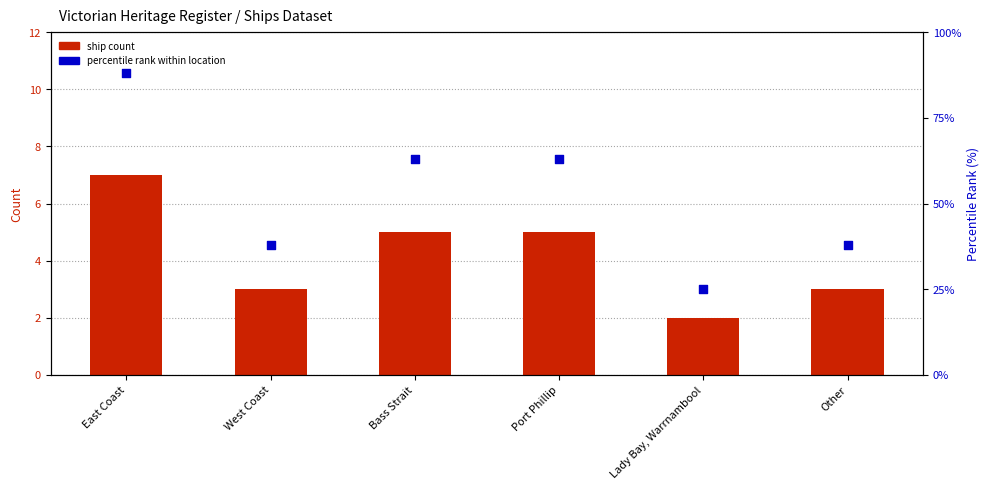

At which category is the sum across all series the highest?

East Coast